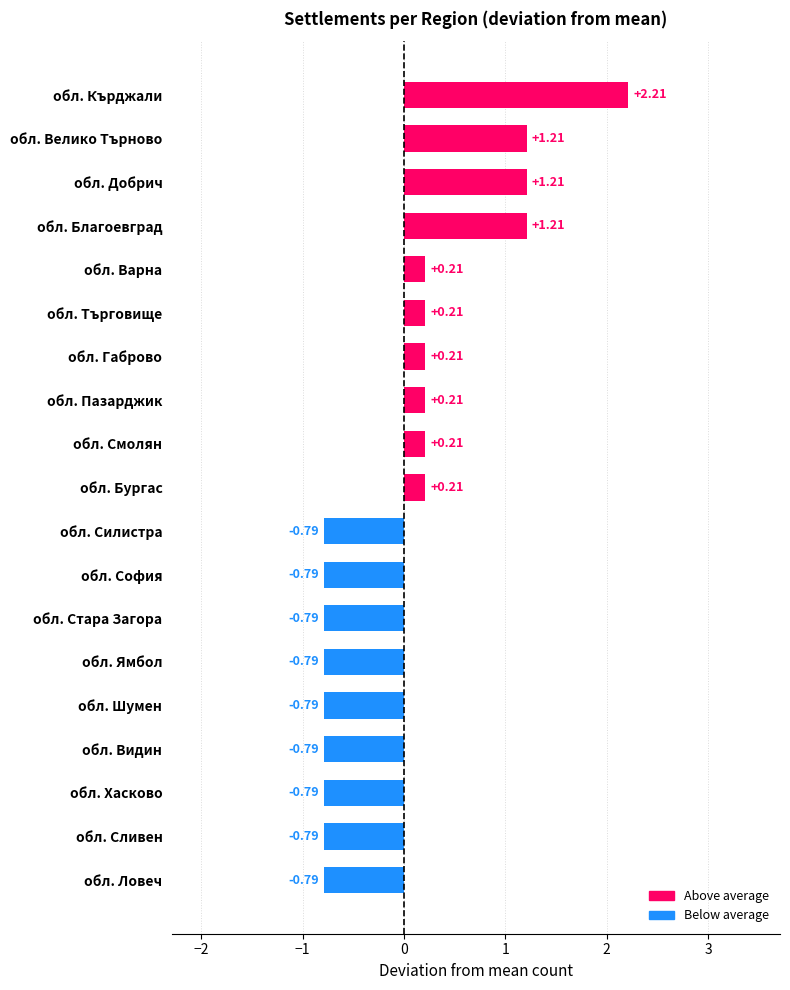

What is the average value?

0.0